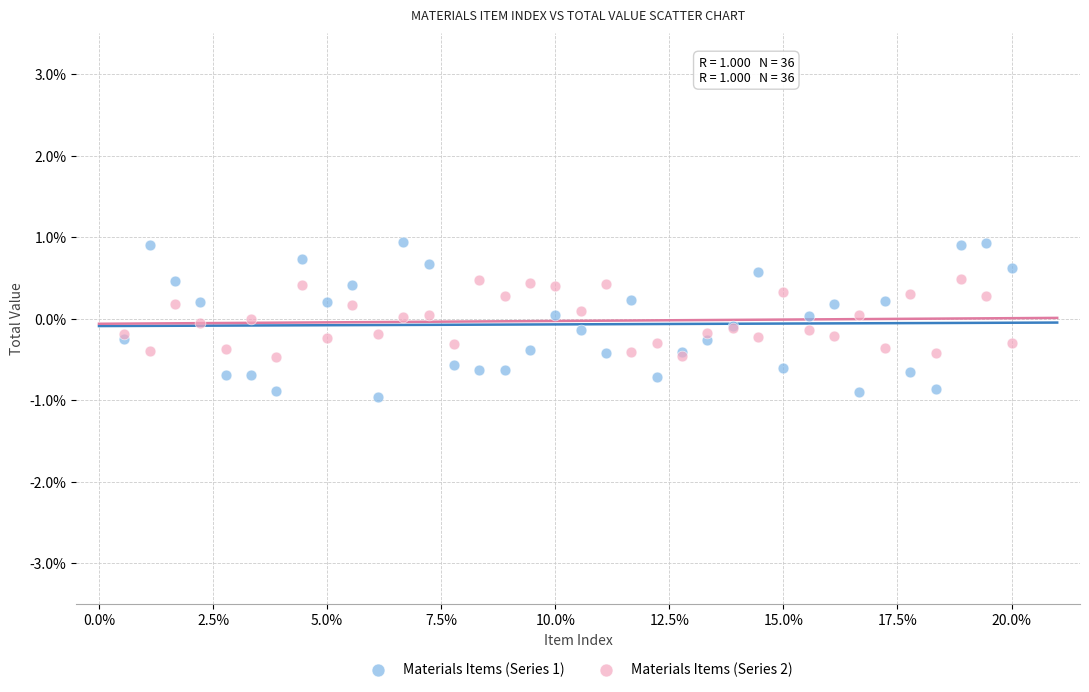

What are all the series names shown in the legend?

Materials Items (Series 1), Materials Items (Series 2)